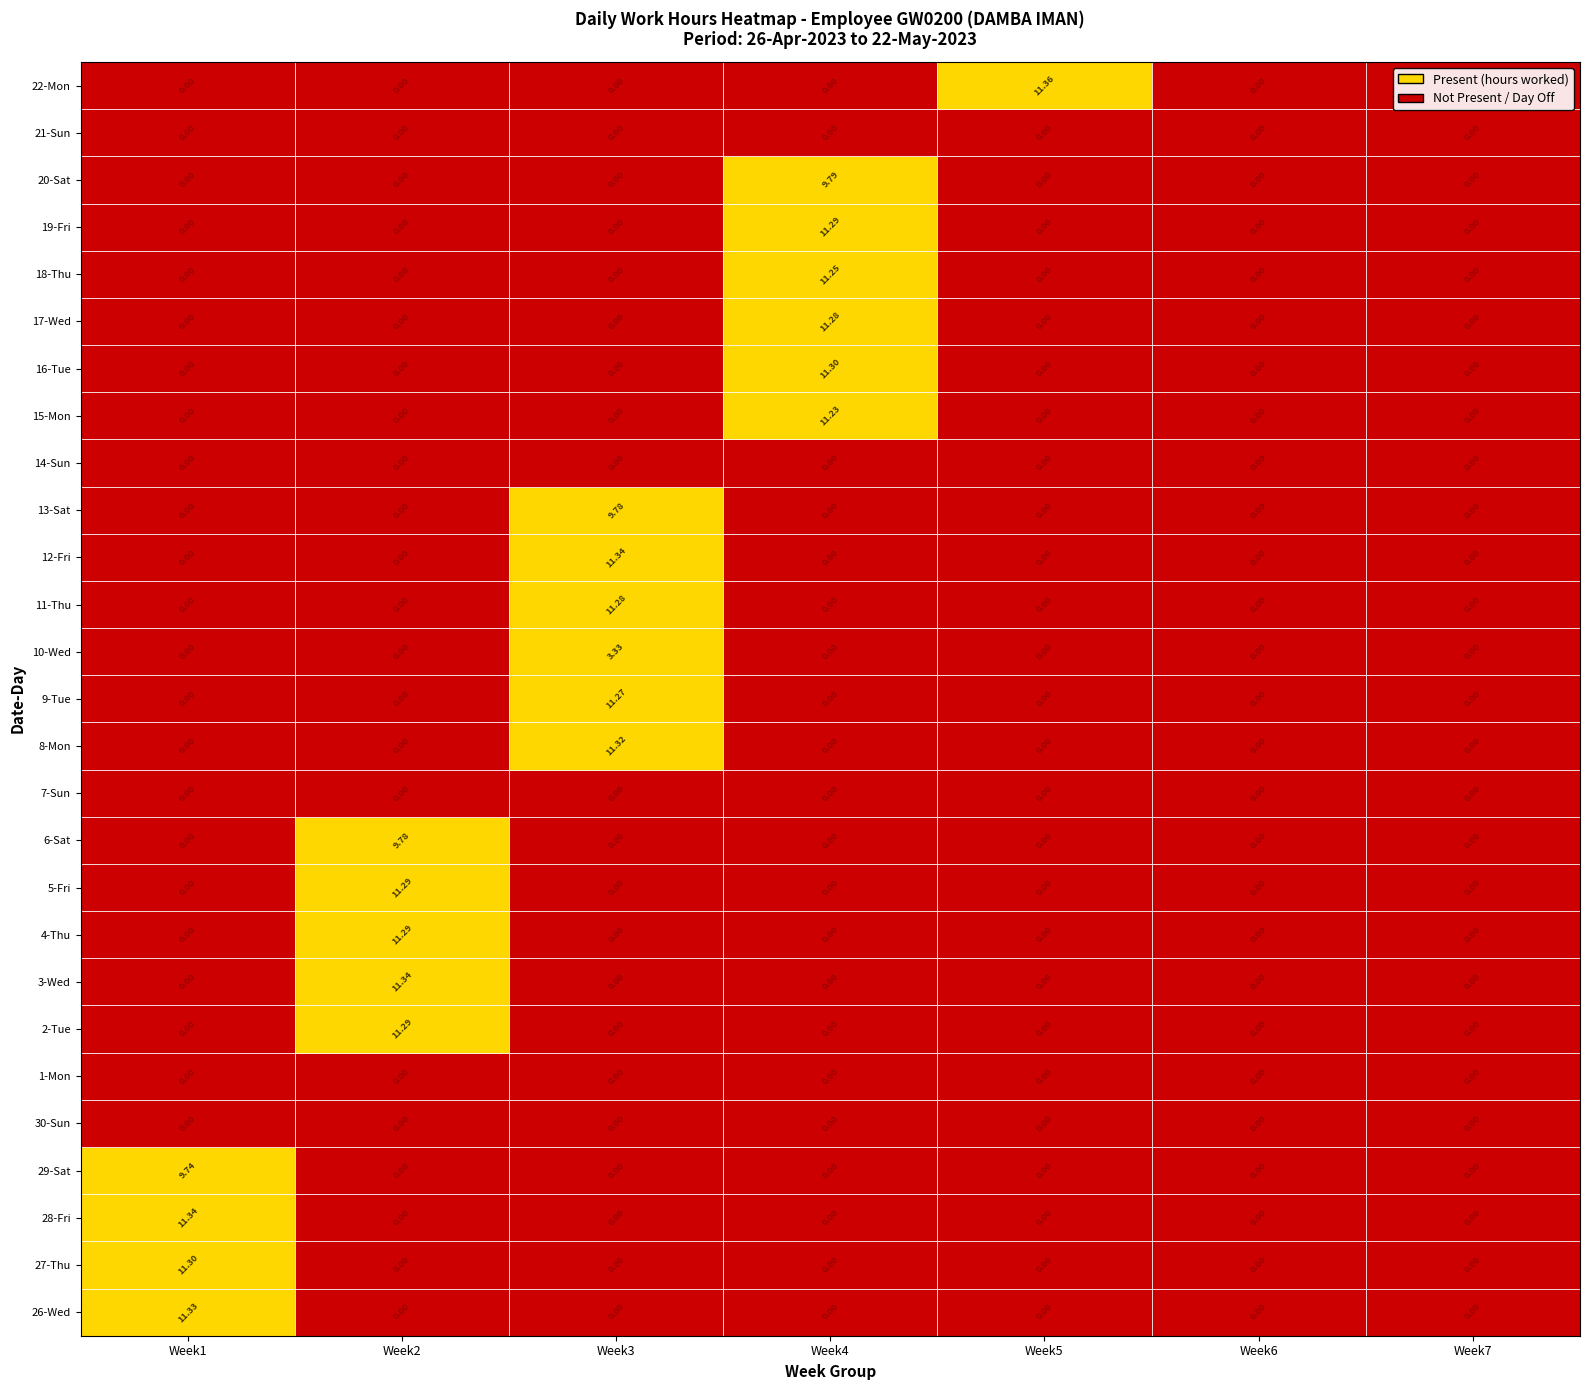

Is the value of 4-Thu at 3 greater than the value of 6-Sat at 3?

No